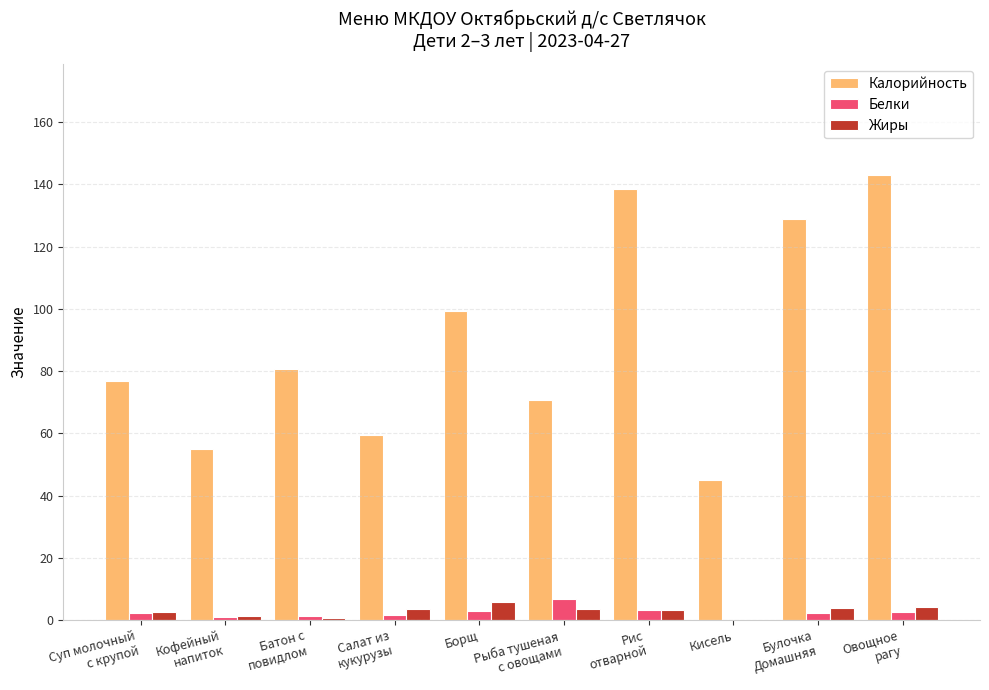

What is the maximum value shown in the chart?

143.0